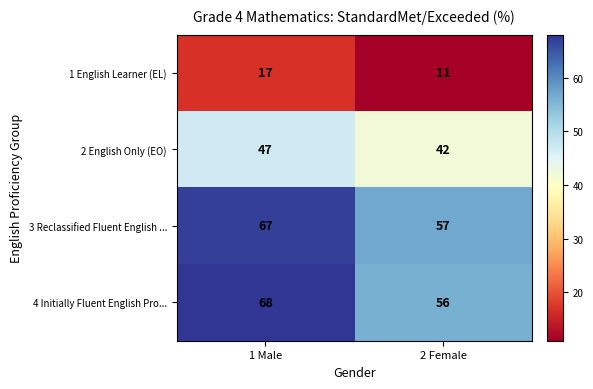

True or false: 3 Reclassified Fluent English ... has a value of 67 at 1 Male.

True